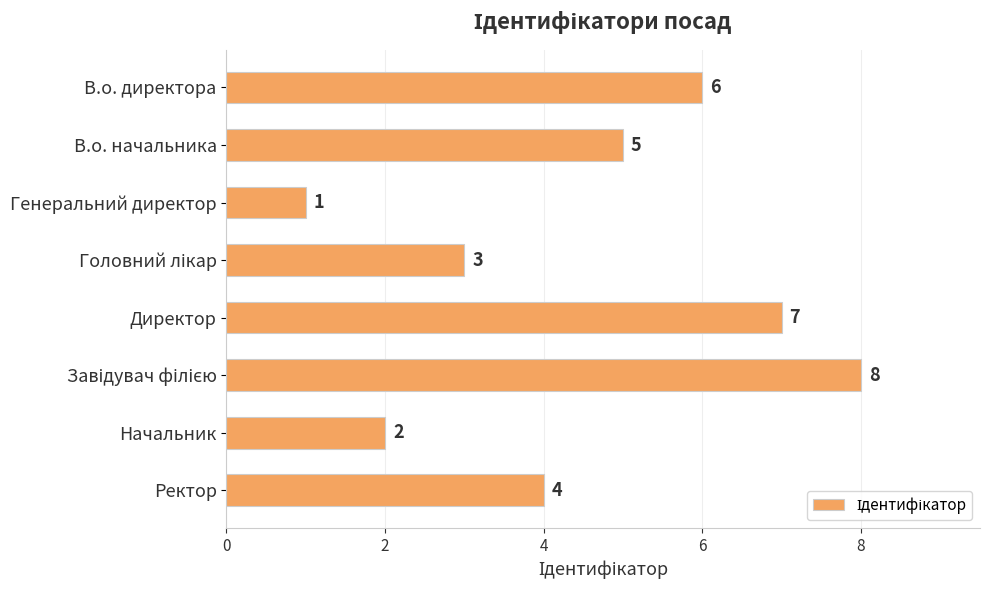

Does the chart contain stacked bars?

No